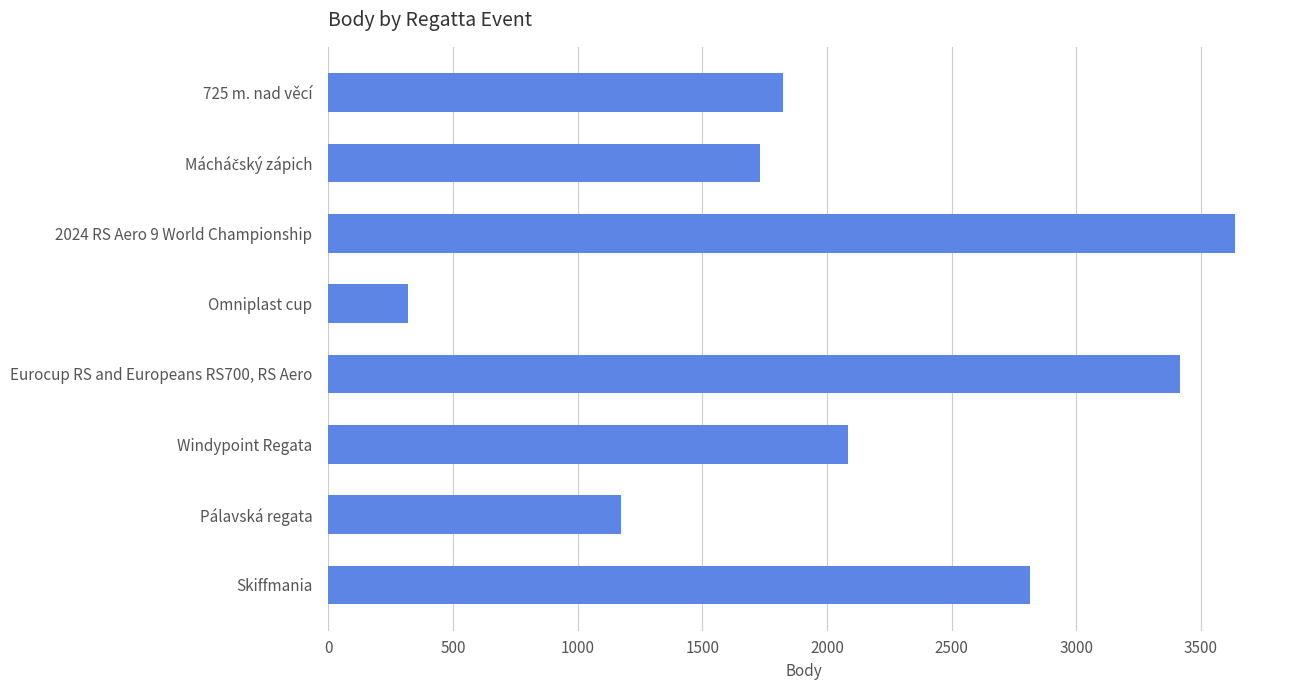

What is the label of the 8th bar from the top?

Skiffmania